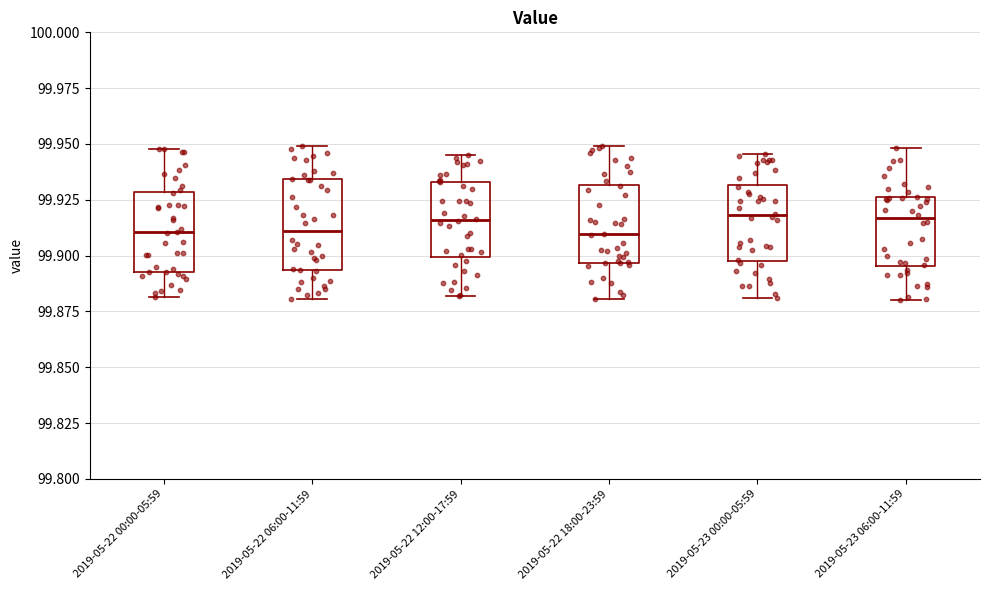

Reading left to right, transcribe this box plot: for each box, give where its median line is, the range the box spans, and where its two whiskers end, as read against the y-axis. The values are not printed on the chart, so give them approximately, as read against the axis.

2019-05-22 00:00-05:59: median 99.910, box 99.895 to 99.930, whiskers 99.880 to 99.950
2019-05-22 06:00-11:59: median 99.910, box 99.895 to 99.935, whiskers 99.880 to 99.950
2019-05-22 12:00-17:59: median 99.915, box 99.900 to 99.935, whiskers 99.880 to 99.945
2019-05-22 18:00-23:59: median 99.910, box 99.895 to 99.930, whiskers 99.880 to 99.950
2019-05-23 00:00-05:59: median 99.920, box 99.900 to 99.930, whiskers 99.880 to 99.945
2019-05-23 06:00-11:59: median 99.915, box 99.895 to 99.925, whiskers 99.880 to 99.950